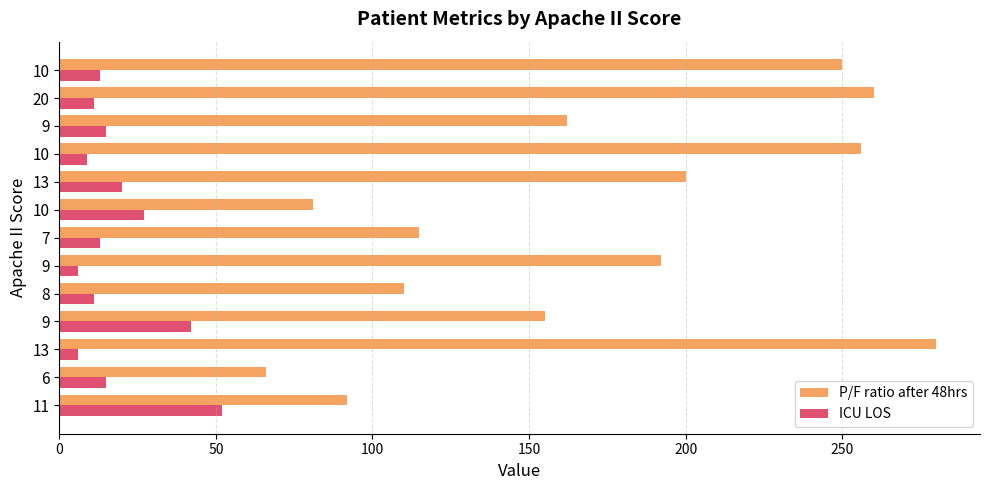

What is the average value of the P/F ratio after 48hrs series?

171